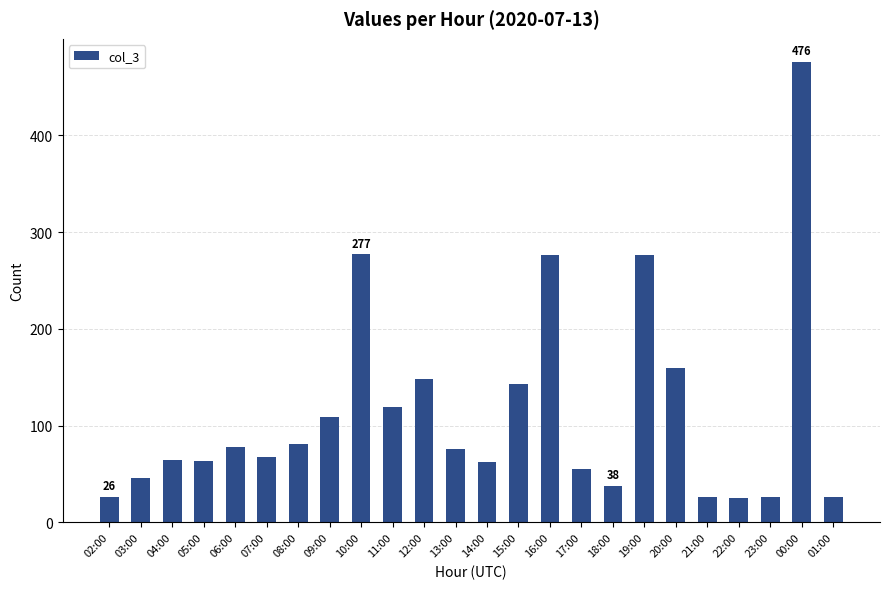

What is the label of the 14th bar from the left?

15:00